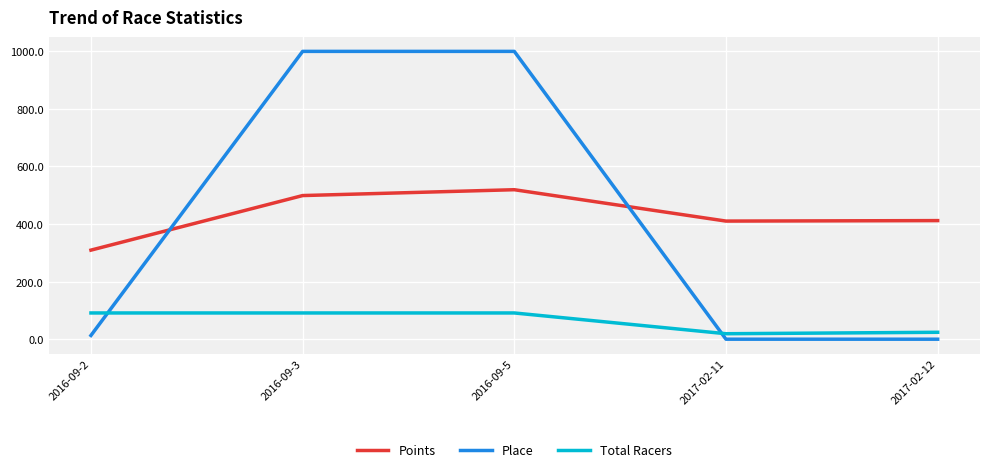

How many values in the Points series are below 412?

2